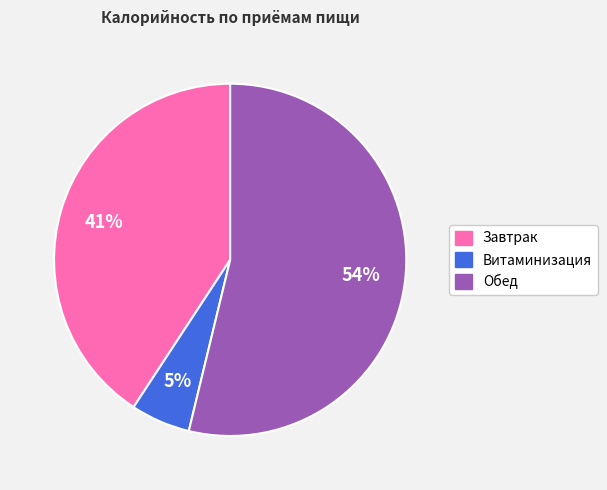

What is the largest slice in the pie chart?

Обед